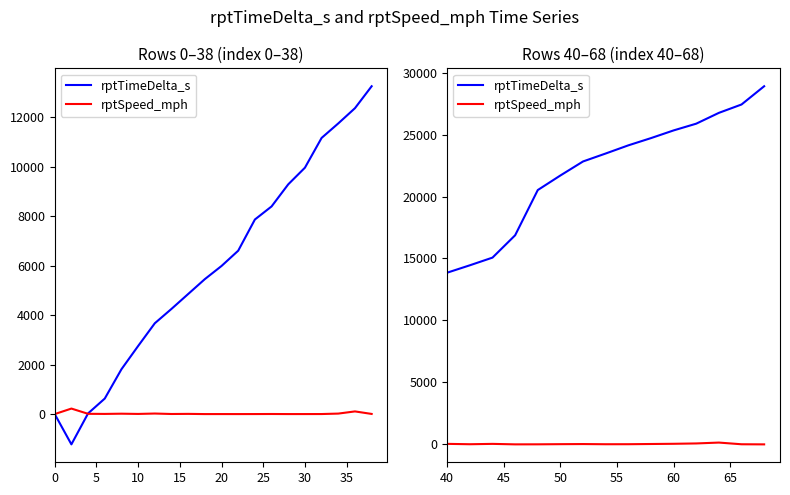

True or false: rptTimeDelta_s and rptSpeed_mph intersect in this chart.

False